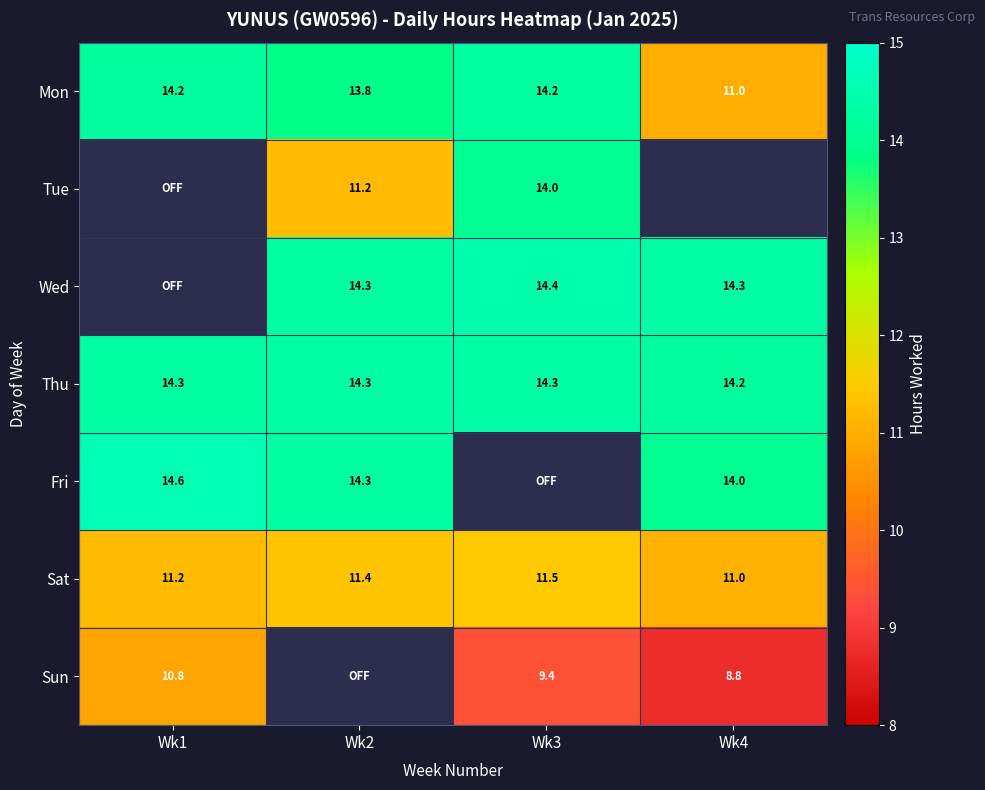

The Mon series shows 11.0 at Wk4. True or false?

True